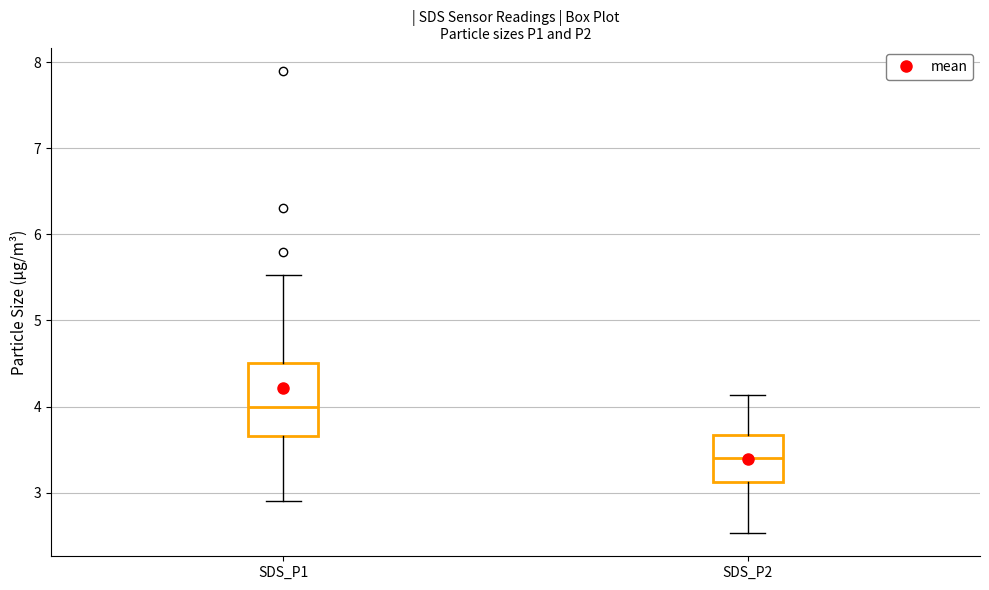

Which box has the highest median line?

SDS_P1